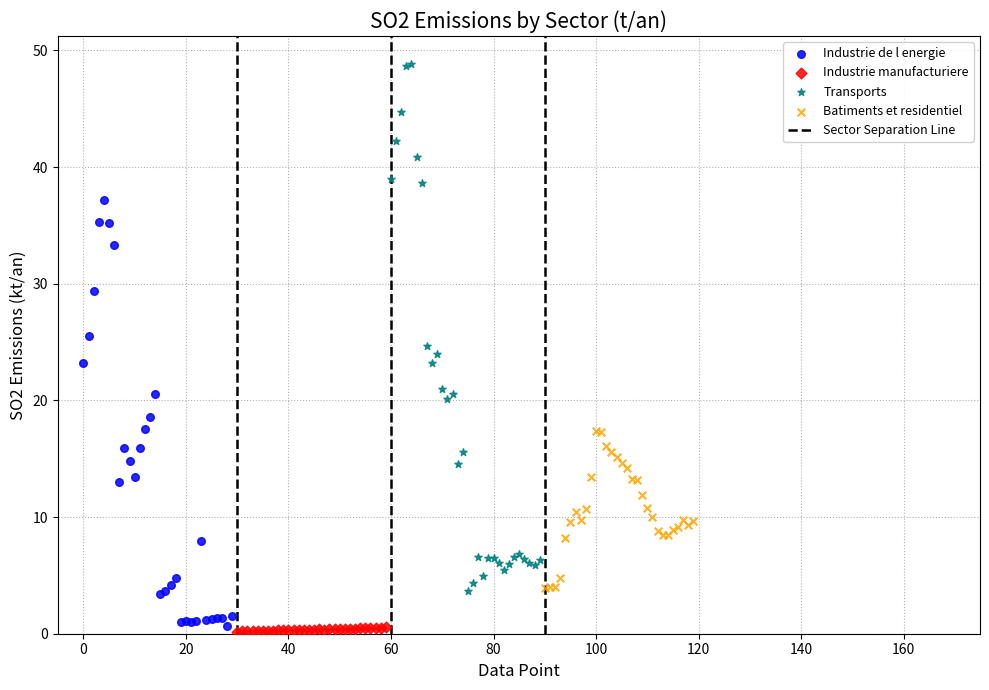

Which series reaches the maximum Y coordinate?

Transports